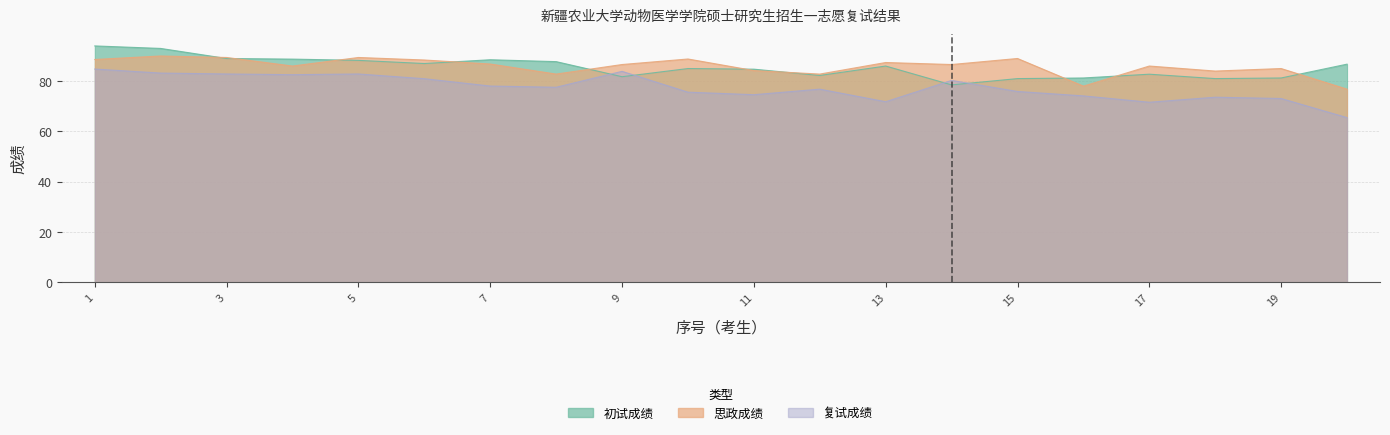

At 1, list the series in order from largest to smallest.

初试成绩, 思政成绩, 复试成绩